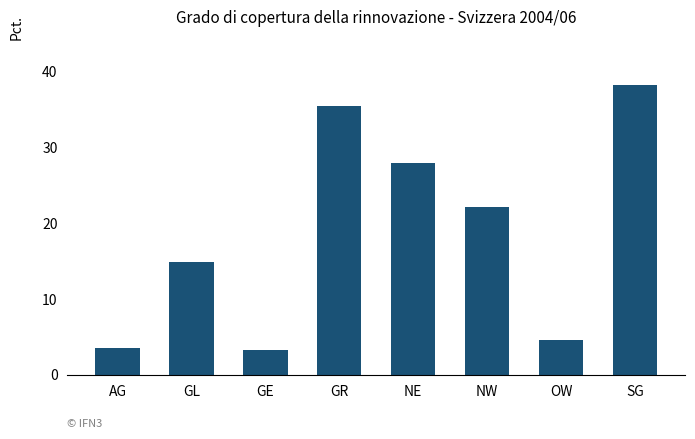

What is the average value?

18.8